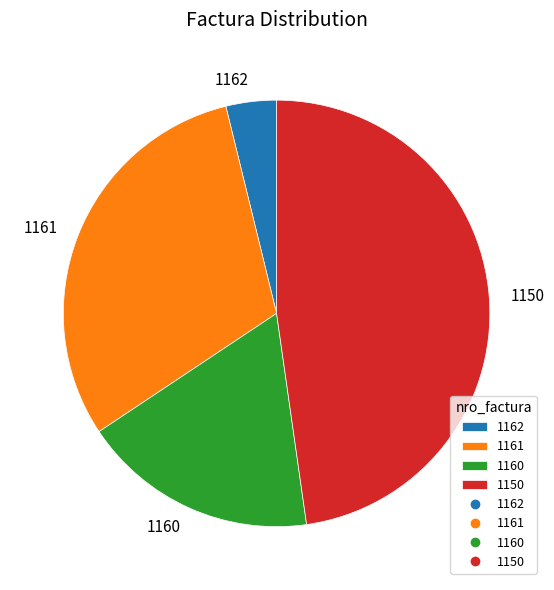

Is the sum of 1162 and 1150 greater than half?

Yes